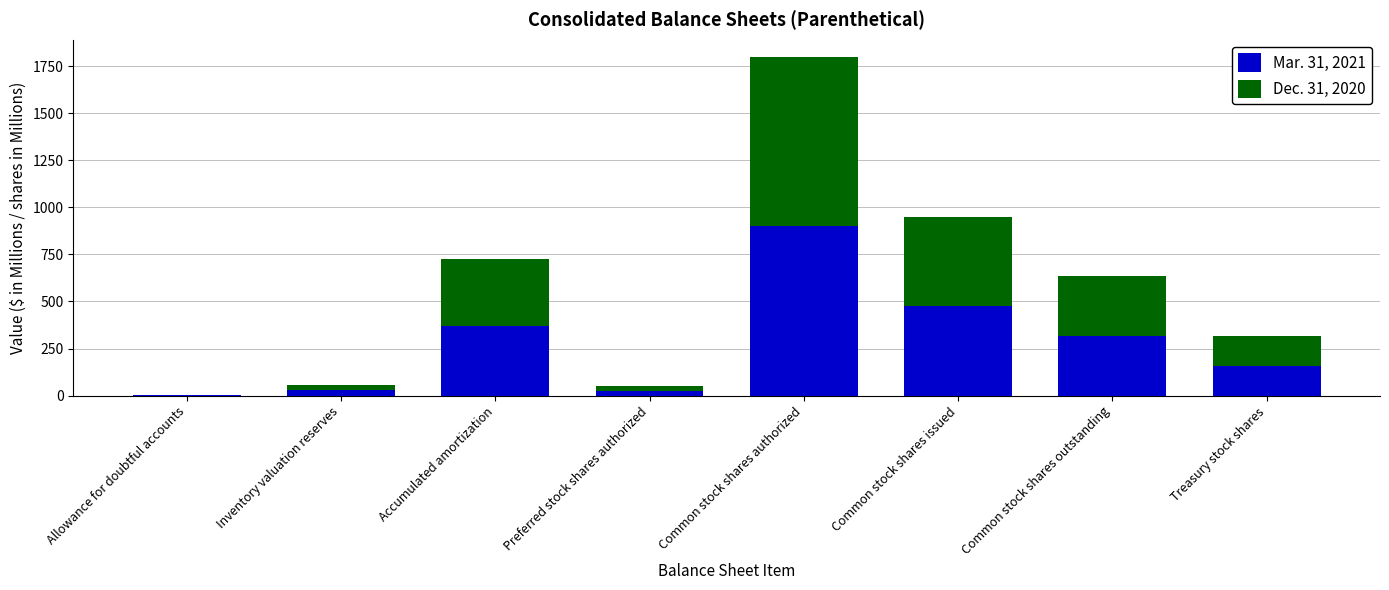

Are the bars grouped side by side (vs. stacked)?

No